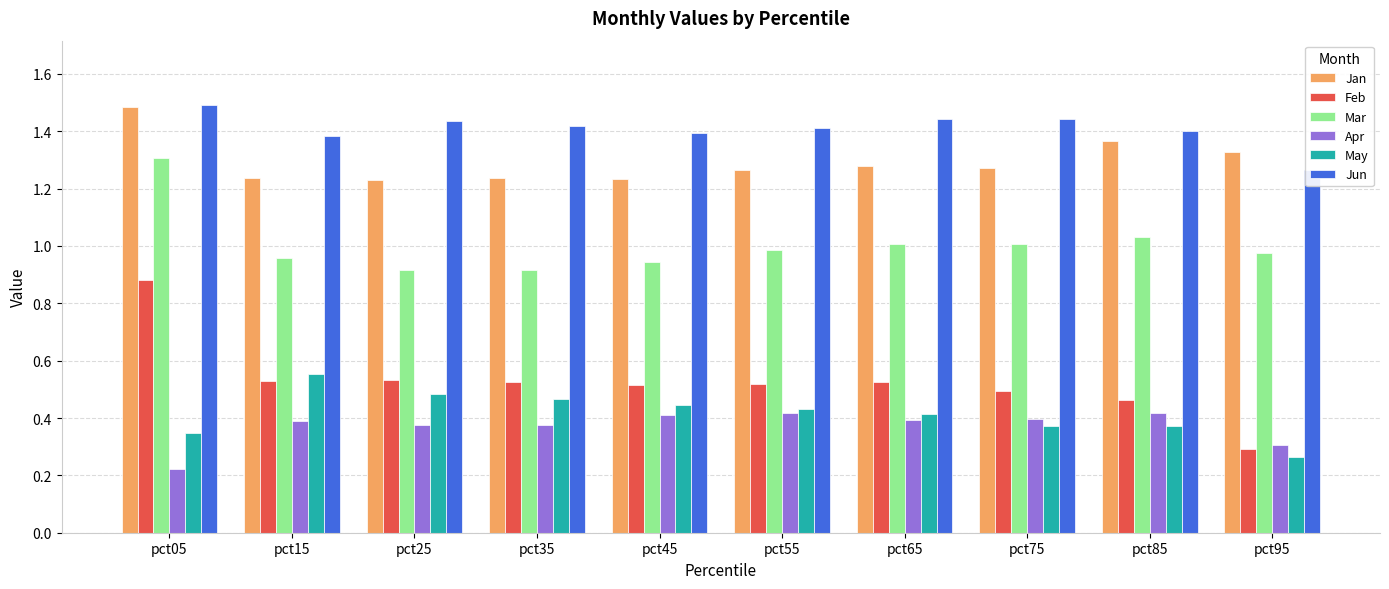

What is the sum of all Jan values?

12.9